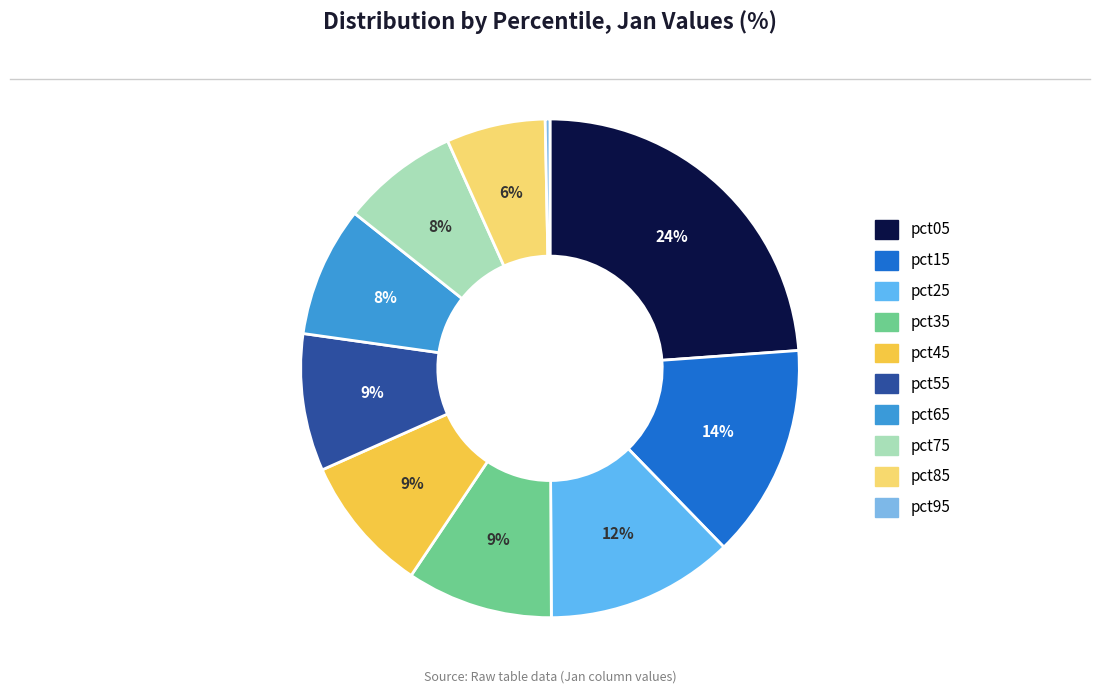

Is the sum of pct35 and pct25 greater than half?

No